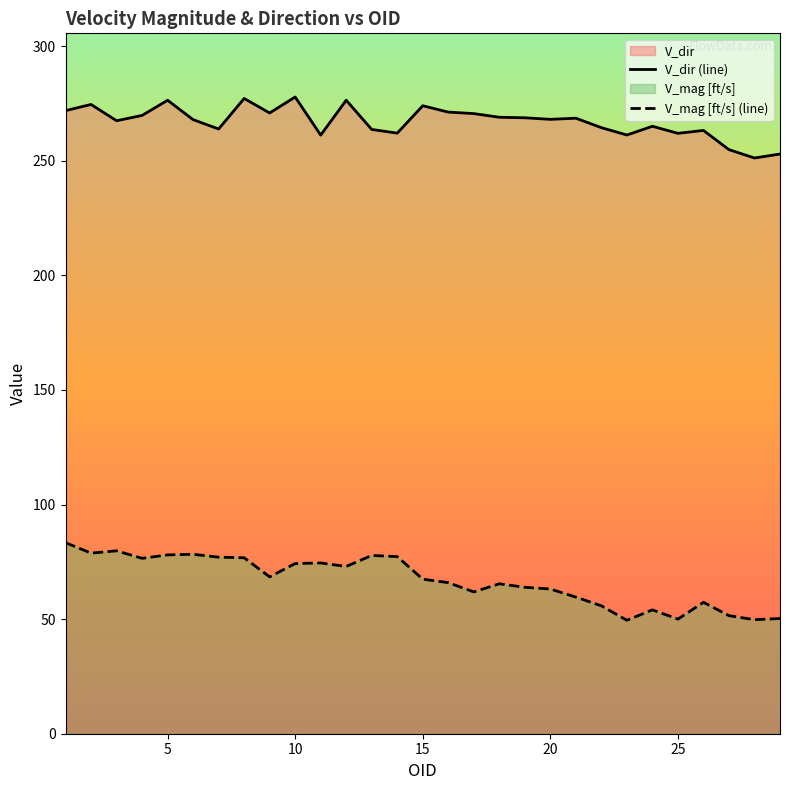

At how many categories does at least one series exceed 211?

29